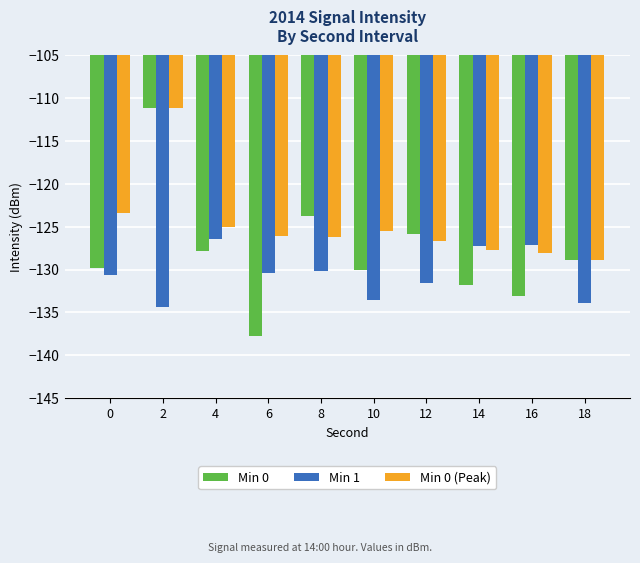

Between 2 and 14, which series saw the biggest shift?

Min 0